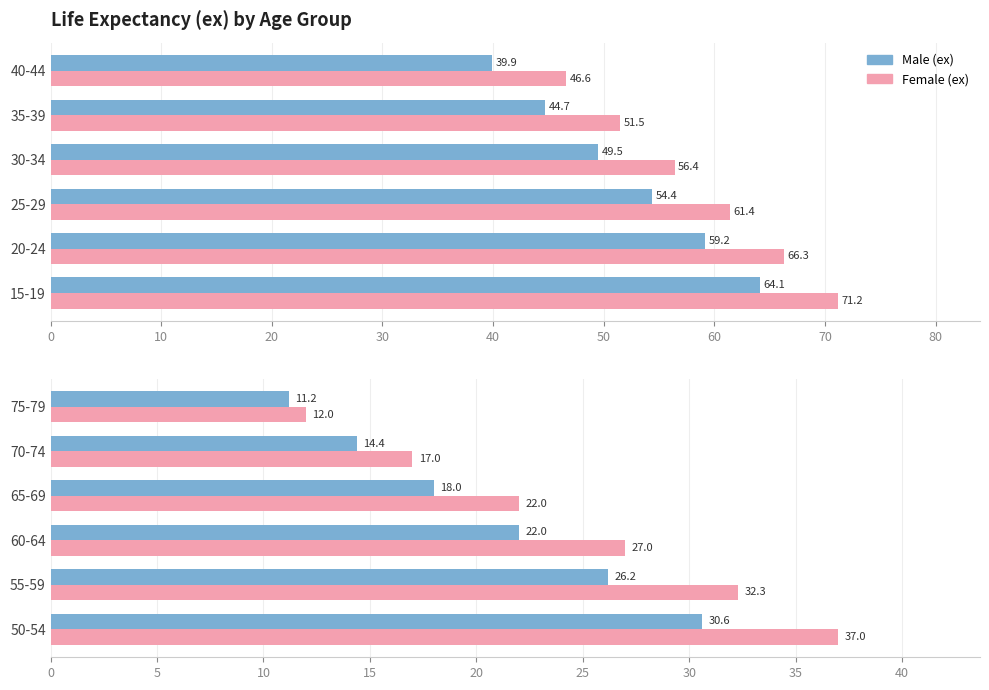

List the series in order of their peak value, highest first.

Female (ex), Male (ex)